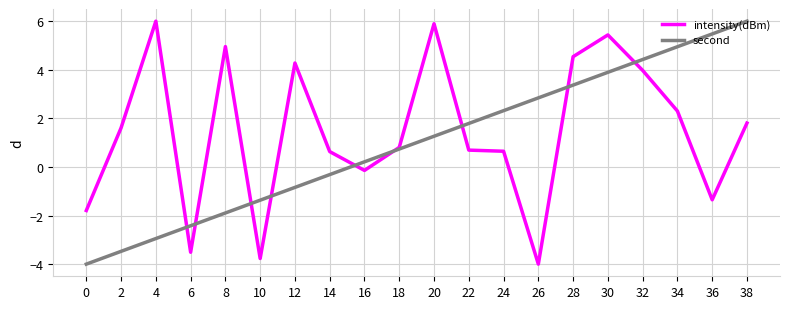

True or false: intensity(dBm) has more than 2 interior local peaks.

True